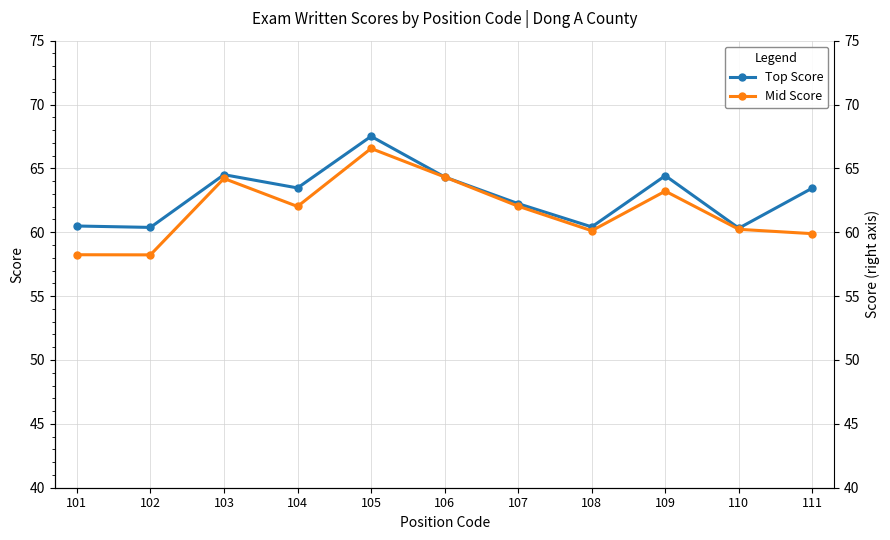

How many interior local valleys does the Top Score series have?

4